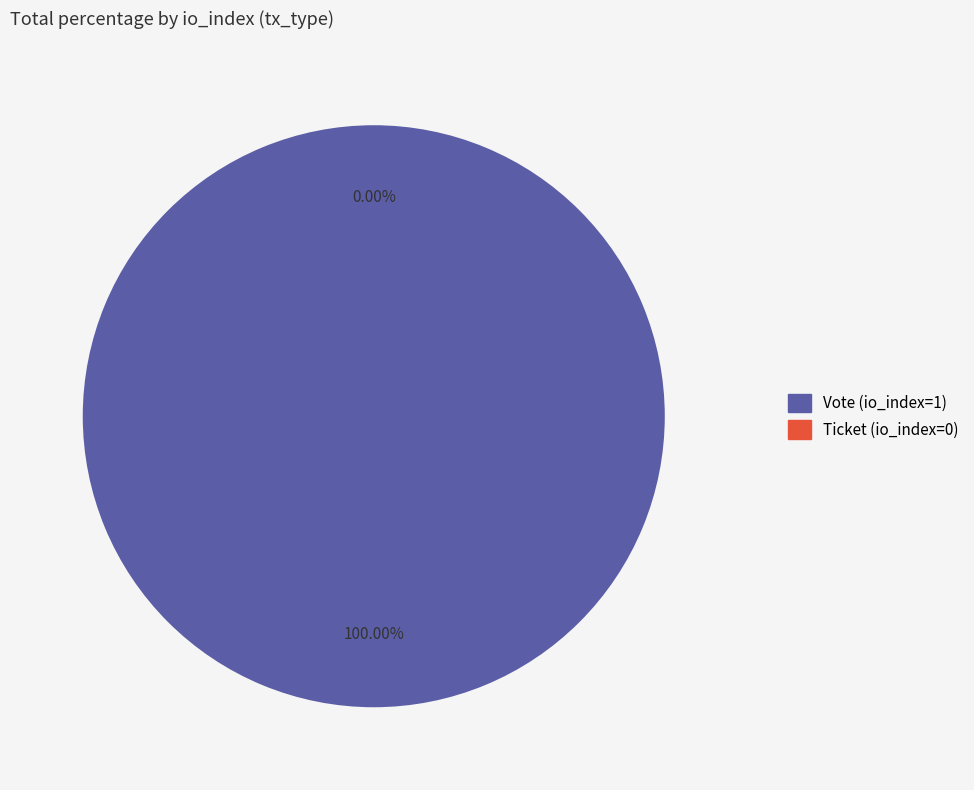

Is it true that Ticket (io_index=0) is 0% of the pie?

True